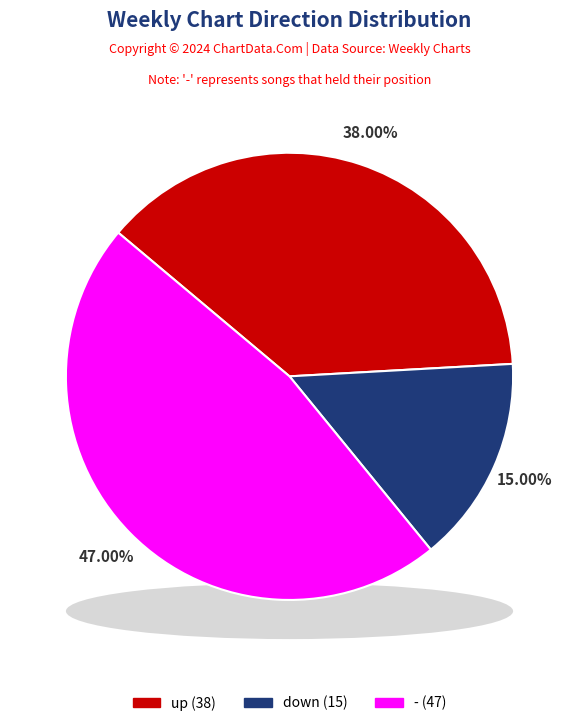

To the nearest percent, what is the difference between the down and - slice percentages?

32%